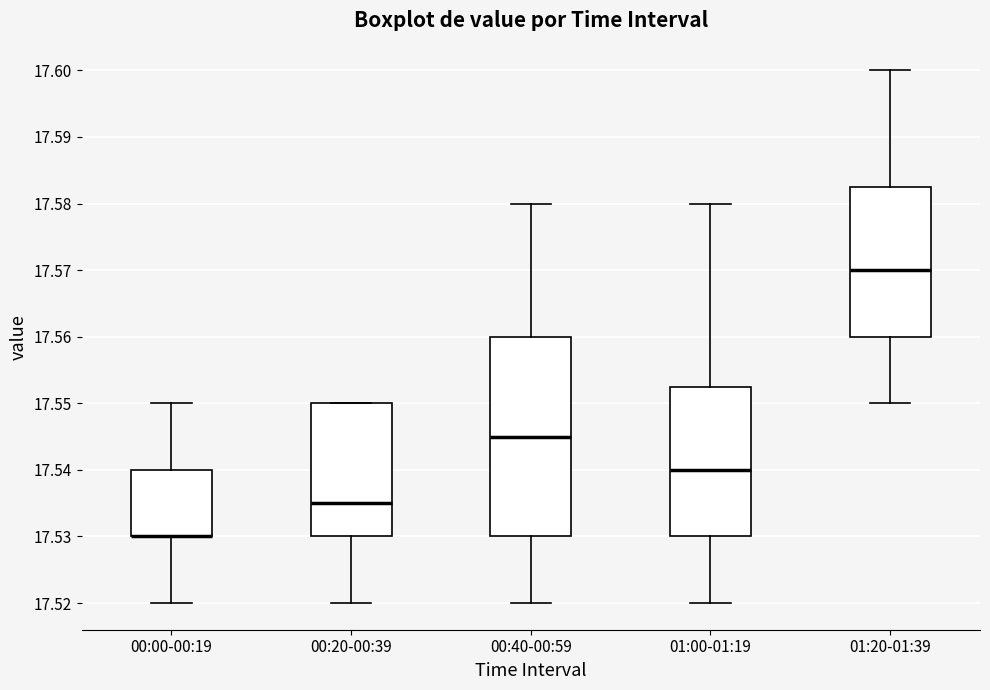

Comparing the boxes themselves (not the whiskers), which one is the tallest?

00:40-00:59